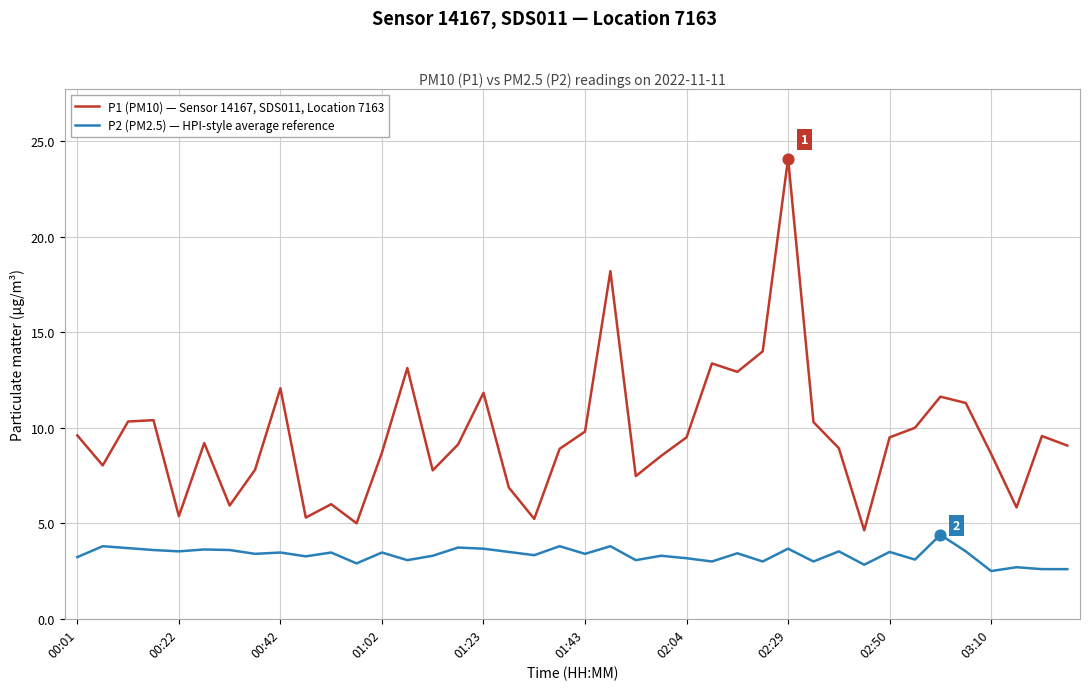

Which series has the largest total across all categories?

P1 (PM10) — Sensor 14167, SDS011, Location 7163